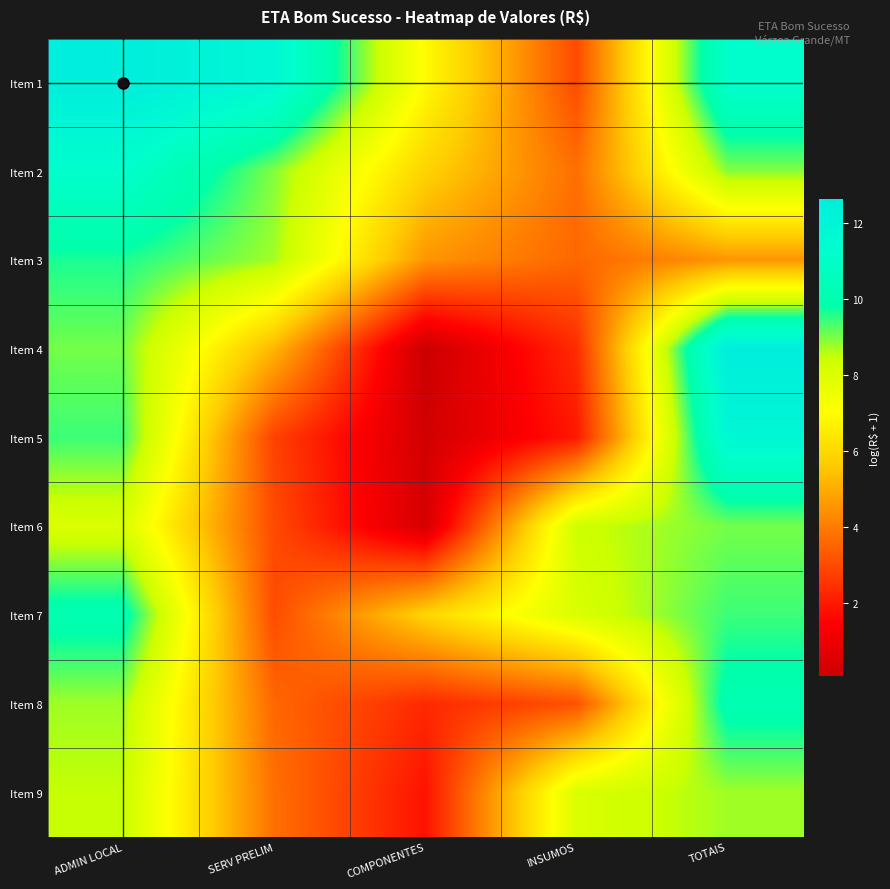

Rank the series by their maximum value, from highest to lowest.

Item 1, Item 4, Item 5, Item 2, Item 7, Item 8, Item 3, Item 6, Item 9